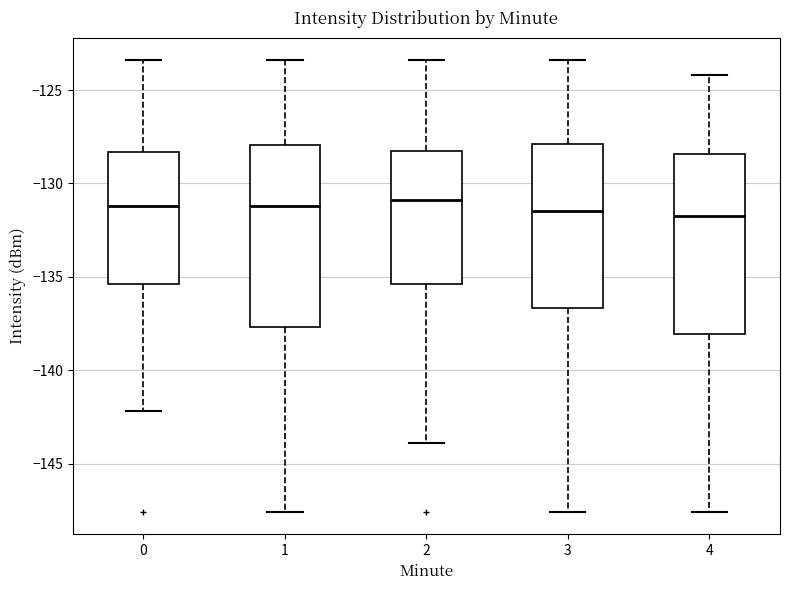

Where is the upper edge of the box at x = 0 on the y-axis? The values are not printed on the chart, so give them approximately, as read against the axis.

-128.5